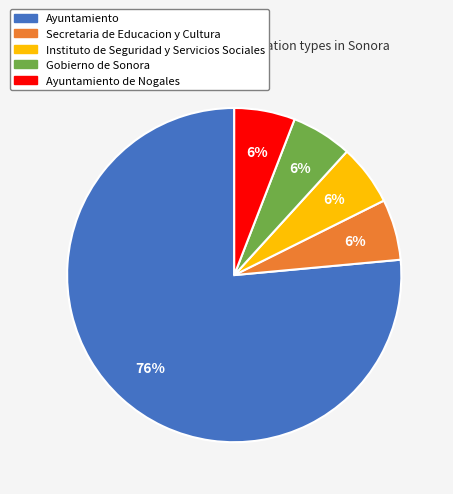

To the nearest percent, what is the average slice percentage?

20%